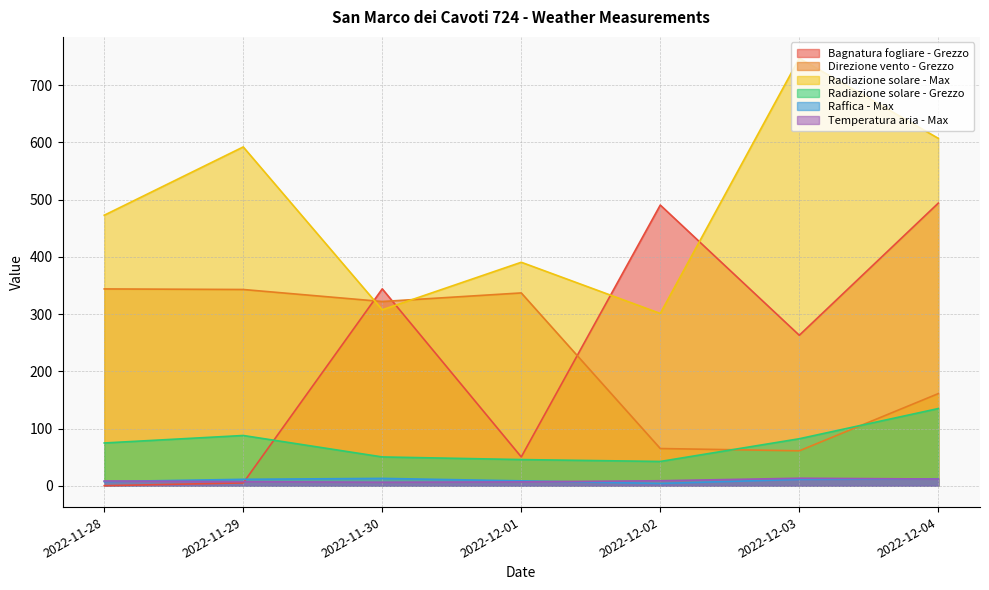

The Radiazione solare - Max series shows 301.1 at 2022-12-02. True or false?

True